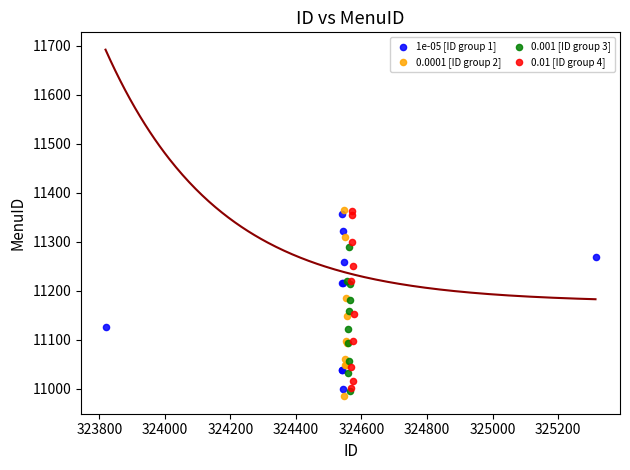

What are all the series names shown in the legend?

1e-05 [ID group 1], 0.0001 [ID group 2], 0.001 [ID group 3], 0.01 [ID group 4]